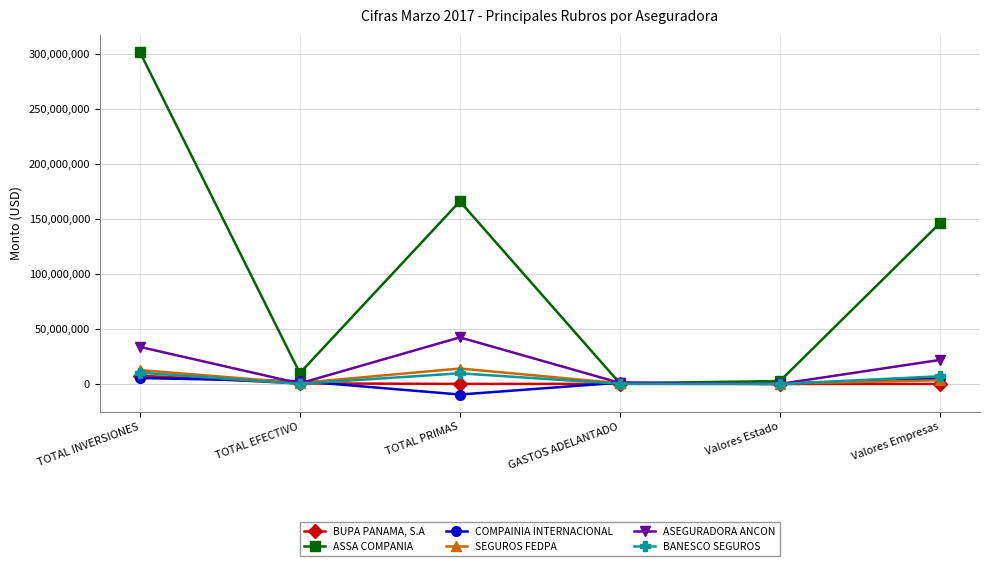

In ASSA COMPANIA, how many points are lower than both neighbors (excluding endpoints)?

2